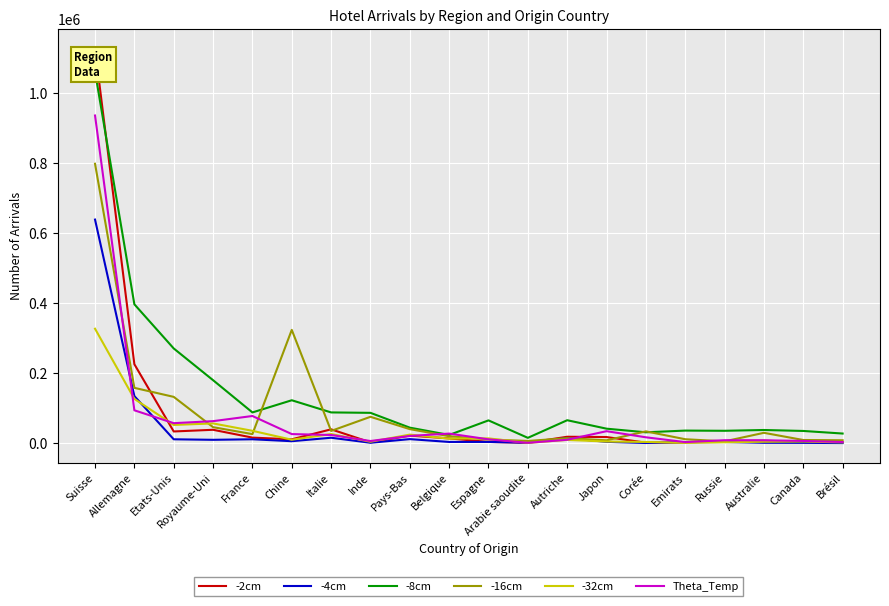

Reading left to right, transcribe all the data shown in this chart.

-2cm: 1126771	225952	33972	38770	16419	11550	40088	2921	22215	14104	4104	1682	18865	18062	1936	2498	6406	7661	3636	3580
-4cm: 639108	135043	11636	10129	11668	6187	16043	1754	12115	4034	4091	1904	15057	4341	1020	3341	3966	1618	1474	833
-8cm: 1061391	397136	271044	180413	88344	123102	88372	87173	44870	24058	65601	15749	66082	41941	31605	36496	35913	38162	35428	28061
-16cm: 798553	158561	132767	46215	26418	324107	35487	75841	40622	20469	11019	6867	14850	8727	34265	11795	5742	30127	9575	8864
-32cm: 327401	126925	52578	56971	35837	10419	26620	4627	24962	13481	14213	1433	9859	5237	4076	1402	3145	4647	5218	2818
Theta_Temp: 936325	94412	57662	63439	78143	26502	23887	6699	21227	27880	11493	1596	10235	34763	17324	3586	8987	8773	6940	3781